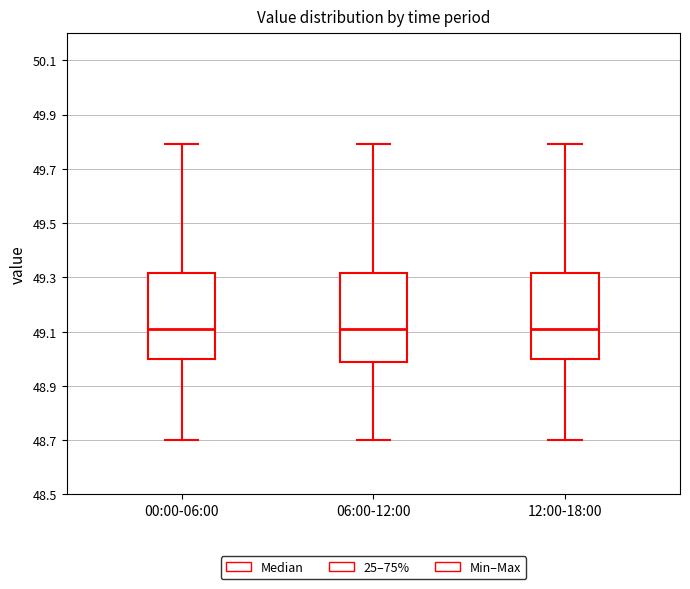

Where is the upper edge of the box for 00:00-06:00 on the y-axis? The values are not printed on the chart, so give them approximately, as read against the axis.

49.32